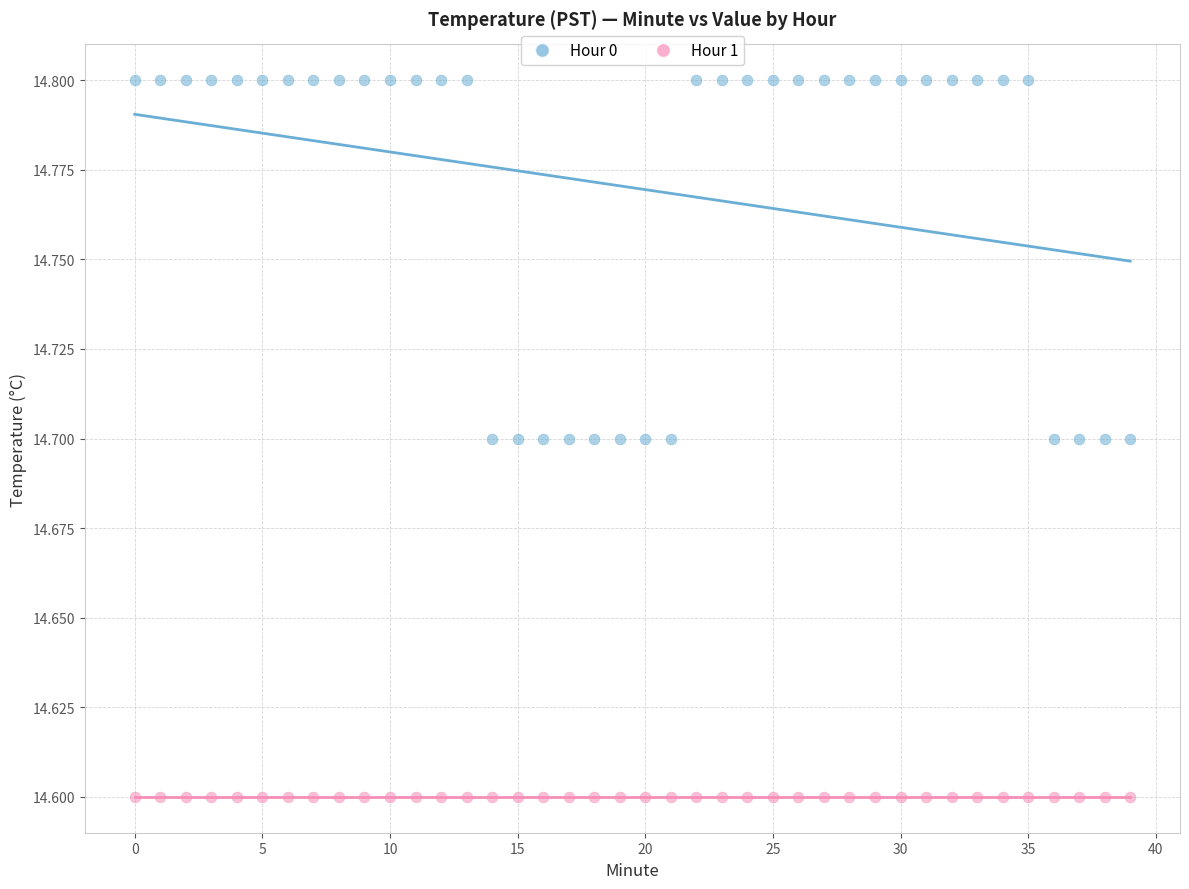

Which series contains the lowest Y value?

Hour 1